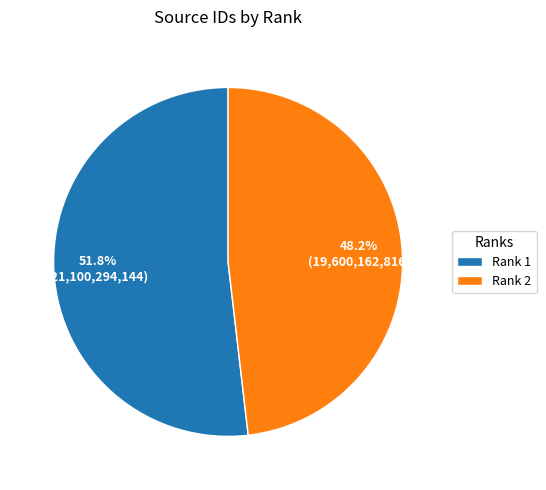

What is the majority slice?

Rank 1